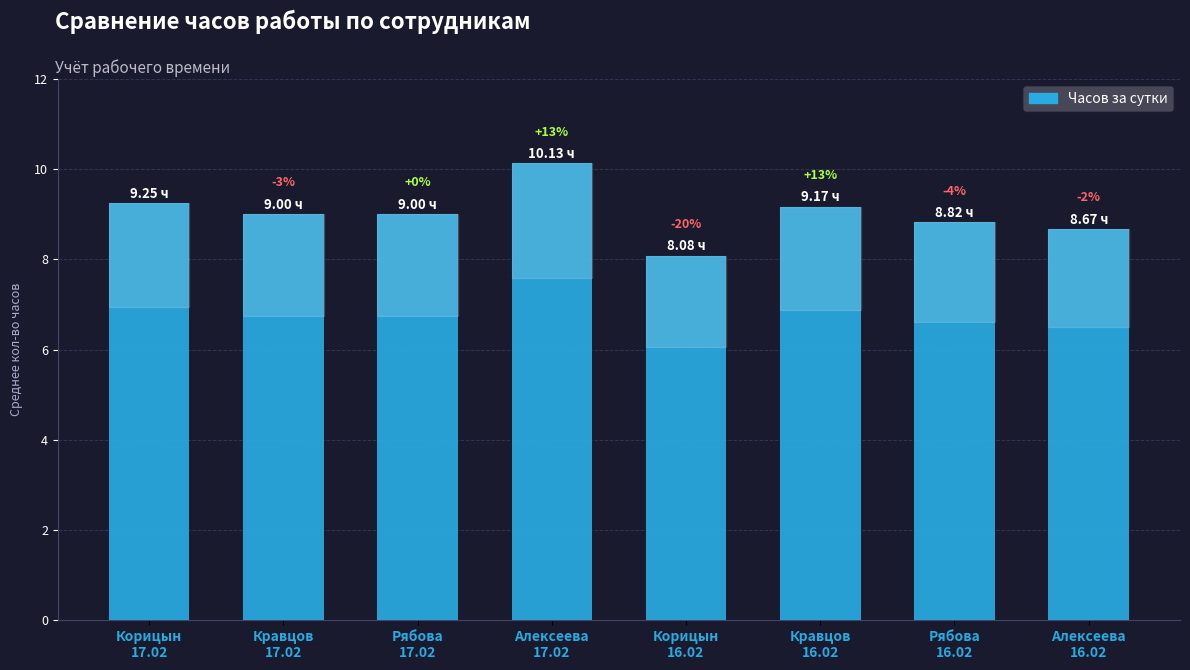

Does the chart contain any negative values?

No